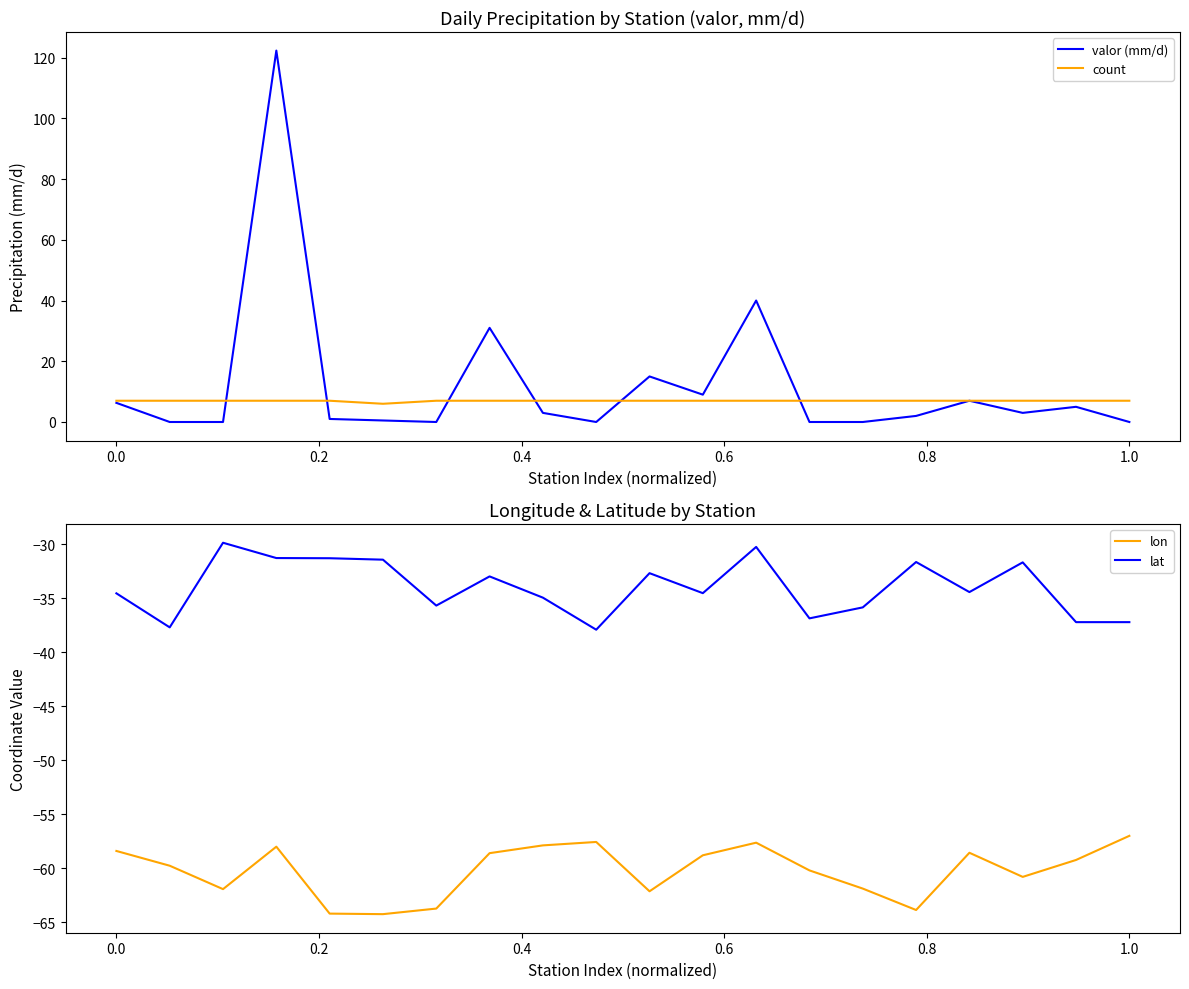

At how many categories does at least one series exceed 12?

4